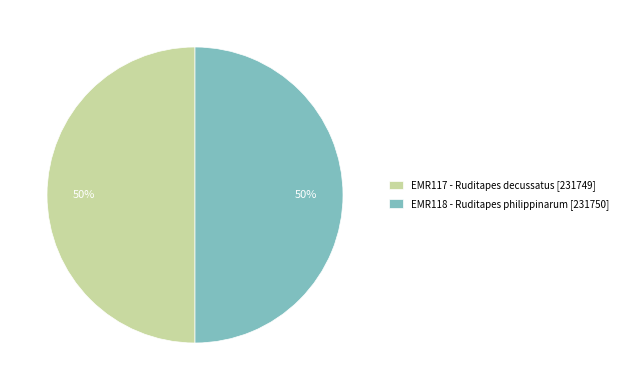

How many slices are in this pie chart?

2